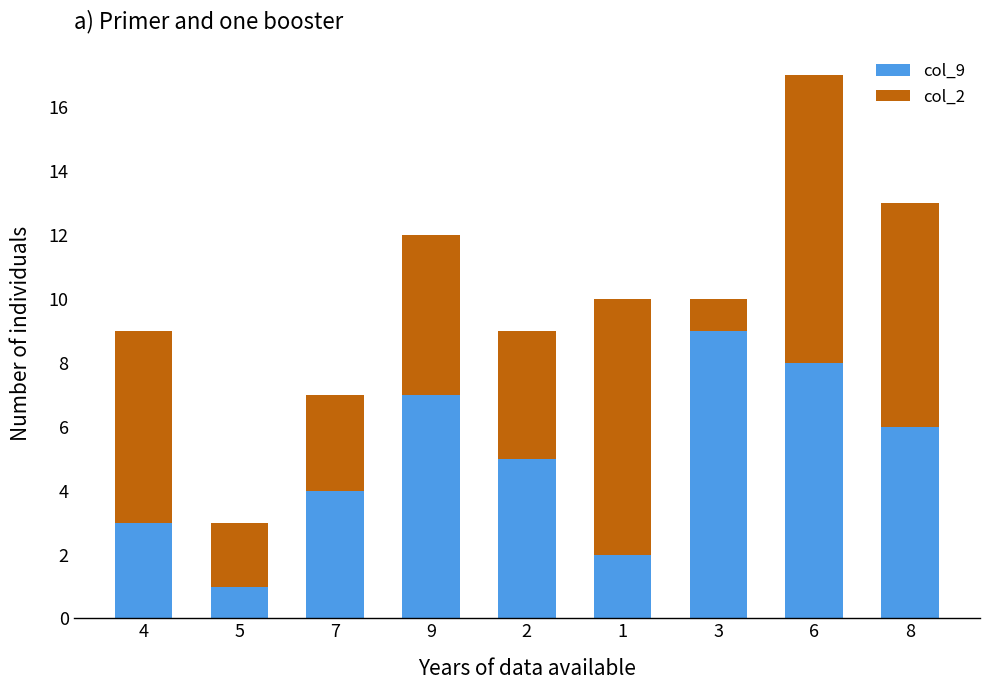

Is it true that col_9 equals 1 at 1?

False